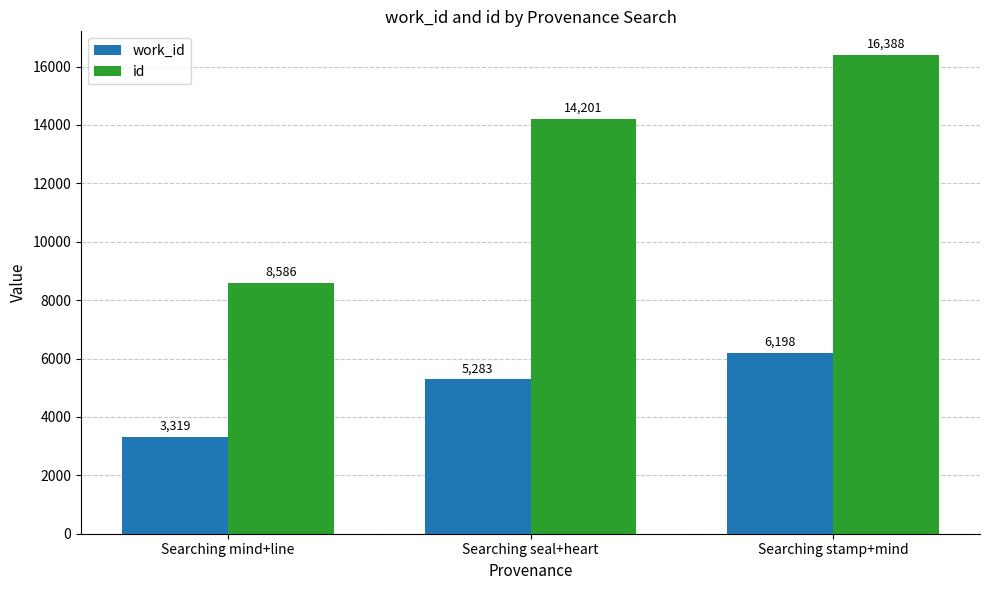

Which series has the largest total across all categories?

id